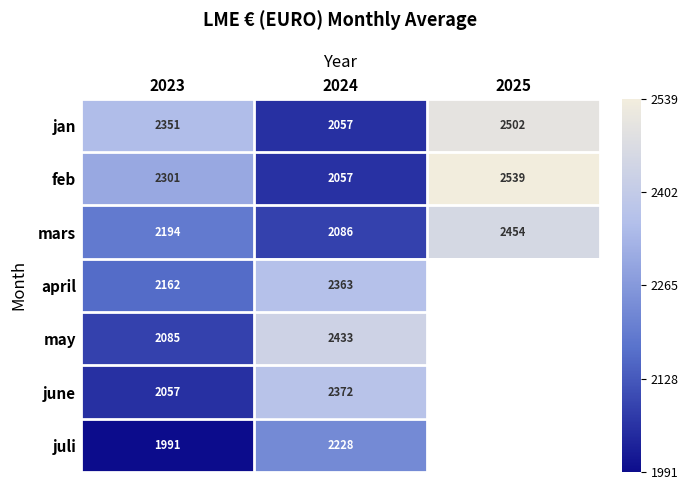

Rank the series at 2023 from highest to lowest value.

jan, feb, mars, april, may, june, juli